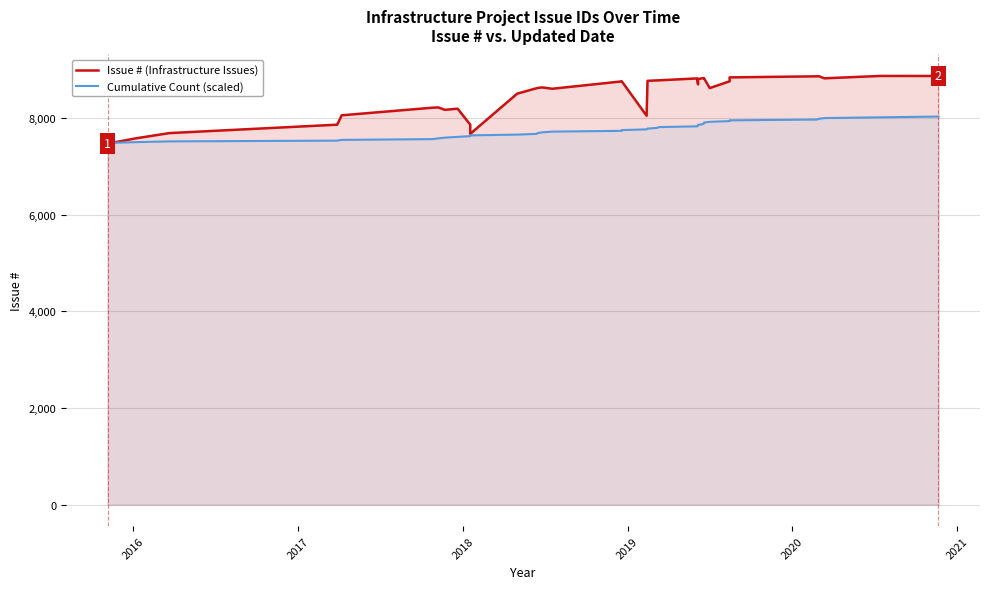

What are all the series names shown in the legend?

Issue # (Infrastructure Issues), Cumulative Count (scaled)